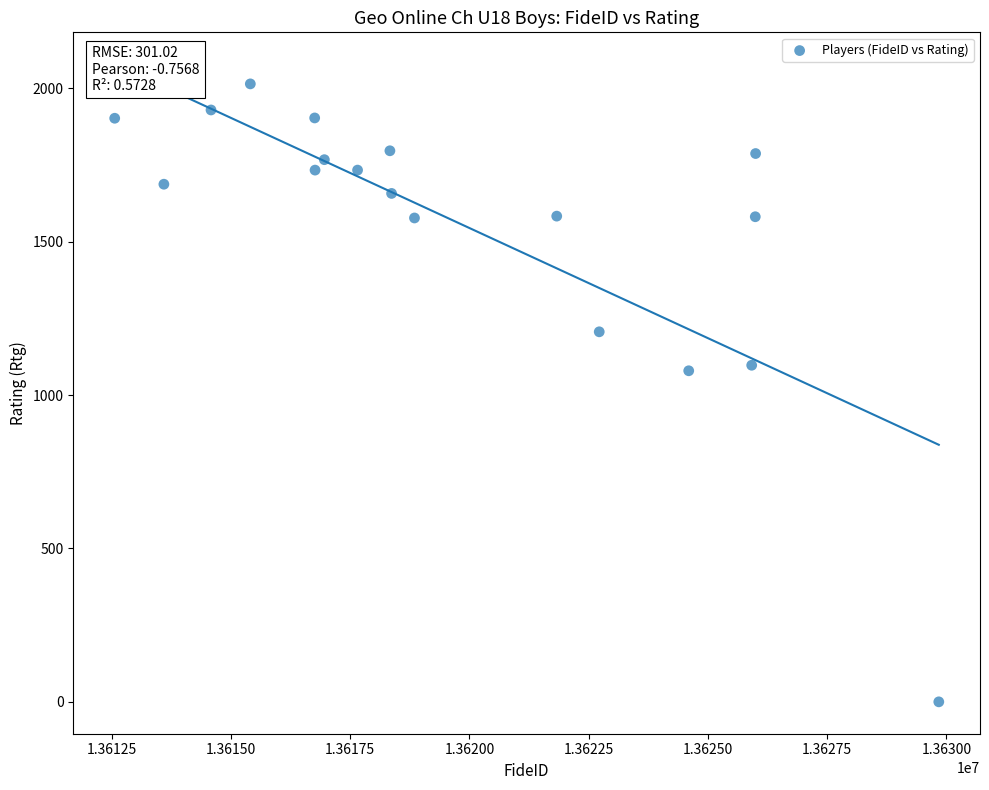

What is the range of X values (max minus min)?

17275